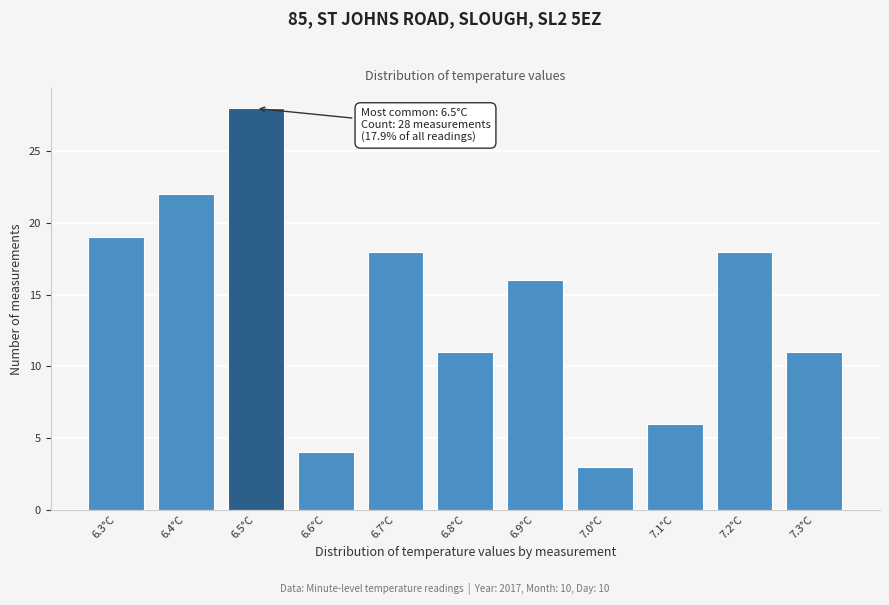

Reading right to left, extract all data points from this chart.

7.3°C=11	7.2°C=18	7.1°C=6	7.0°C=3	6.9°C=16	6.8°C=11	6.7°C=18	6.6°C=4	6.5°C=28	6.4°C=22	6.3°C=19